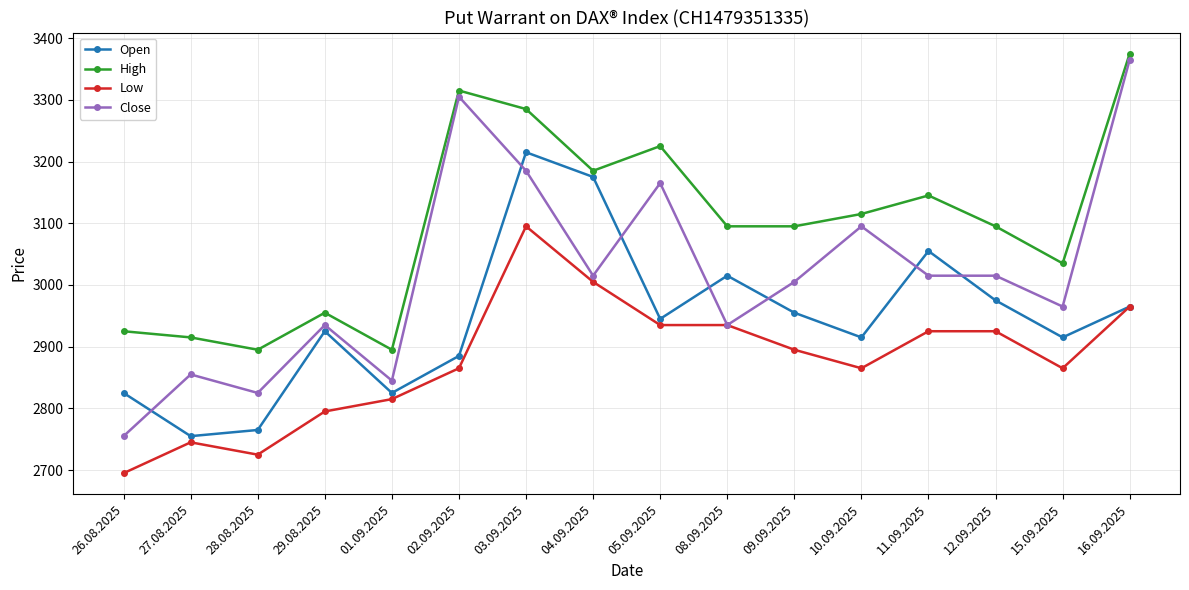

Where is the first local minimum for High?

28.08.2025